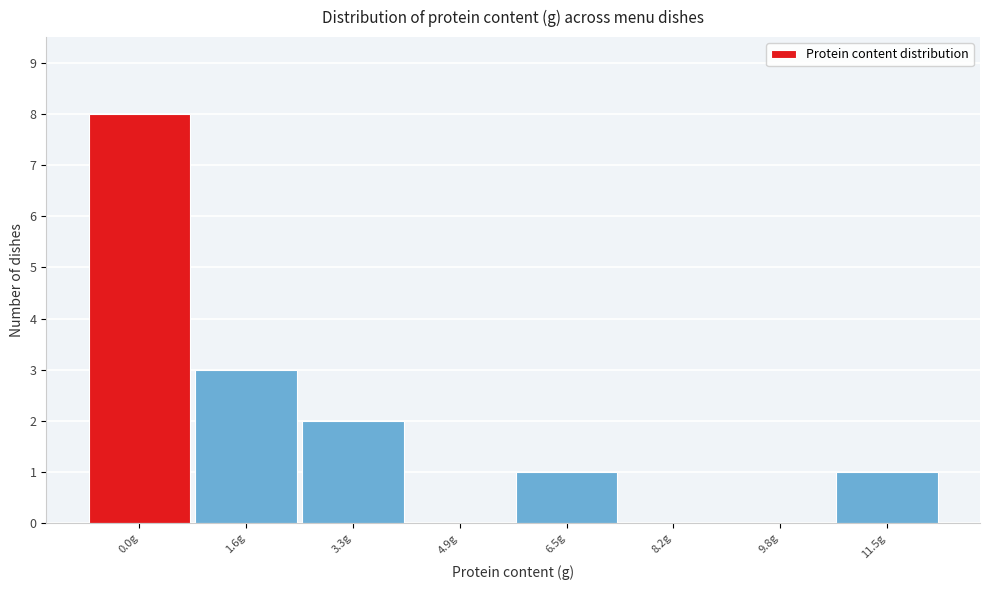

Reading left to right, extract all data points from this chart.

0.0g=8	1.6g=3	3.3g=2	4.9g=0	6.5g=1	8.2g=0	9.8g=0	11.5g=1